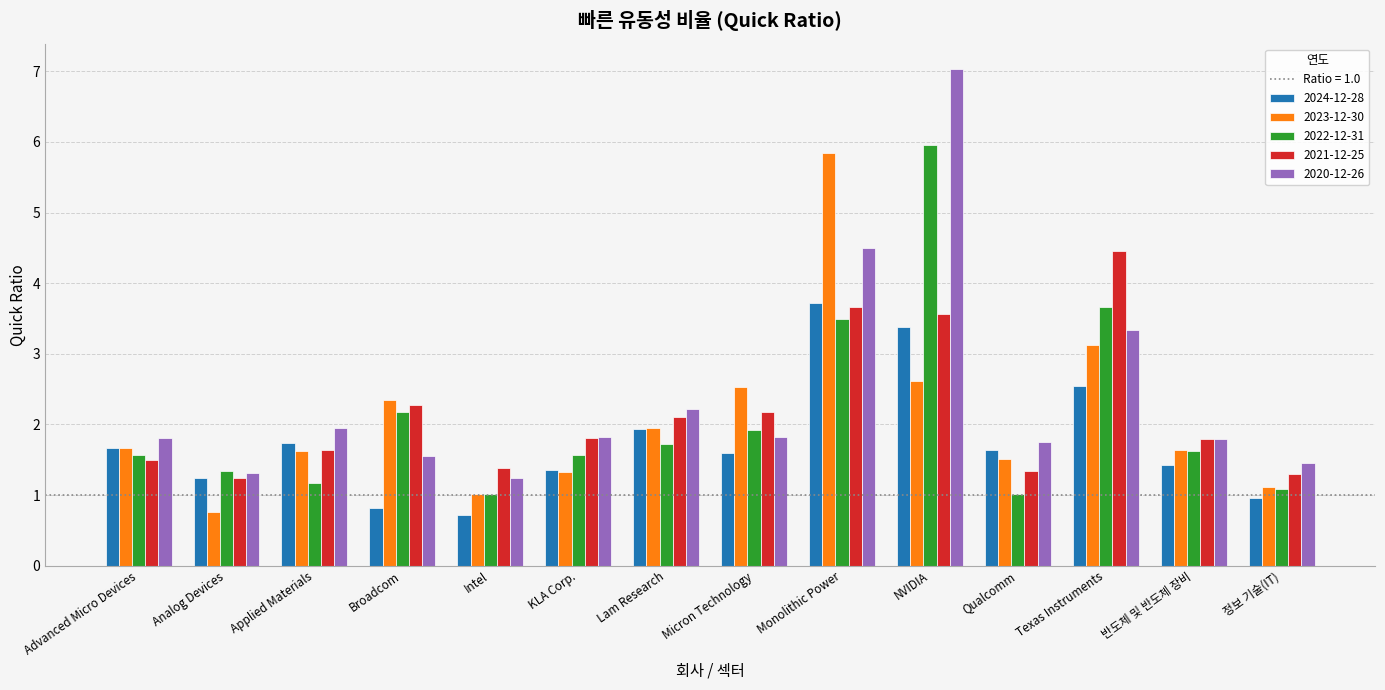

What is the minimum value shown in the chart?

0.7